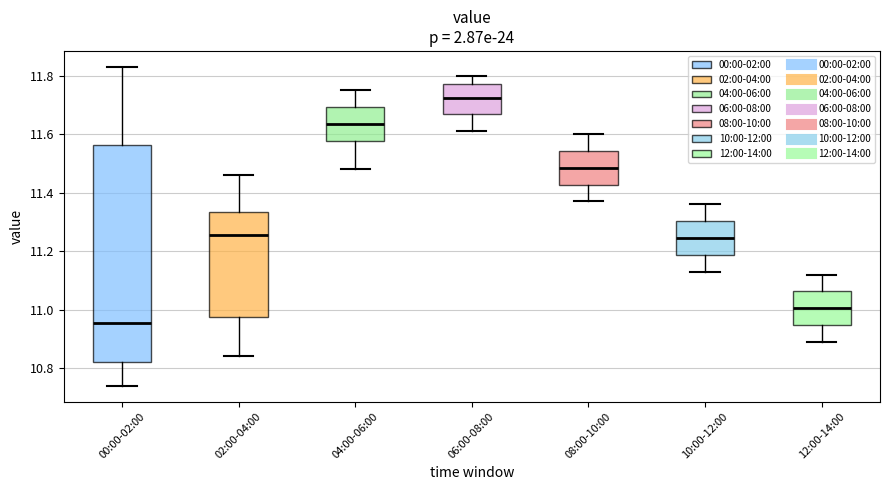

Reading left to right, transcribe this box plot: for each box, give where its median line is, the range the box spans, and where its two whiskers end, as read against the y-axis. The values are not printed on the chart, so give them approximately, as read against the axis.

00:00-02:00: median 10.96, box 10.82 to 11.56, whiskers 10.74 to 11.84
02:00-04:00: median 11.26, box 10.98 to 11.34, whiskers 10.84 to 11.46
04:00-06:00: median 11.64, box 11.58 to 11.70, whiskers 11.48 to 11.76
06:00-08:00: median 11.72, box 11.66 to 11.78, whiskers 11.62 to 11.80
08:00-10:00: median 11.48, box 11.42 to 11.54, whiskers 11.38 to 11.60
10:00-12:00: median 11.24, box 11.18 to 11.30, whiskers 11.14 to 11.36
12:00-14:00: median 11.00, box 10.94 to 11.06, whiskers 10.90 to 11.12